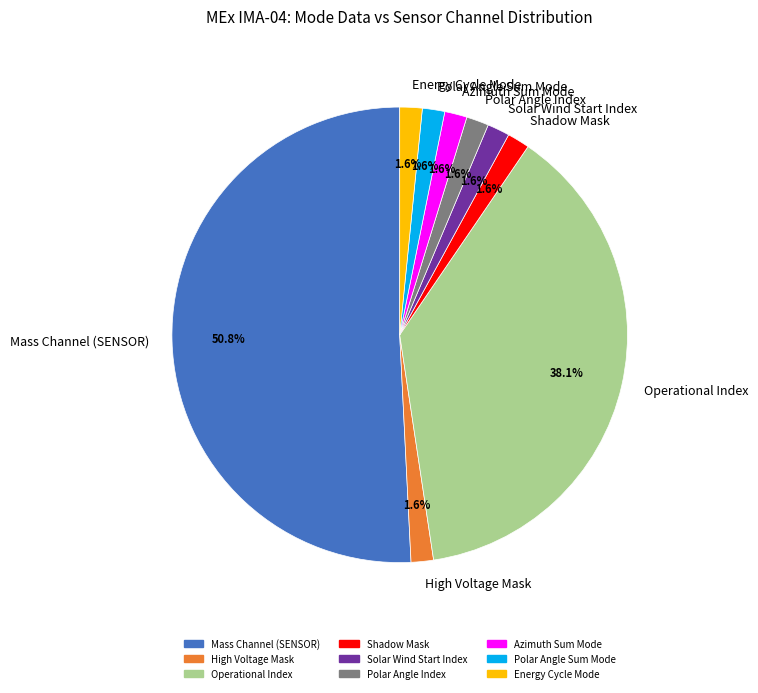

Which category accounts for the majority?

Mass Channel (SENSOR)